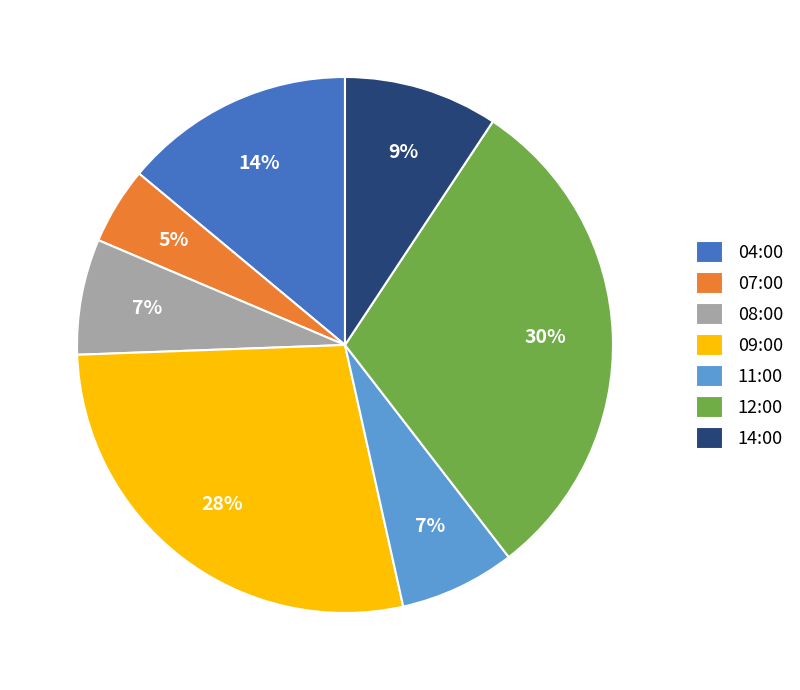

Combined, do 11:00 and 08:00 account for over 50%?

No